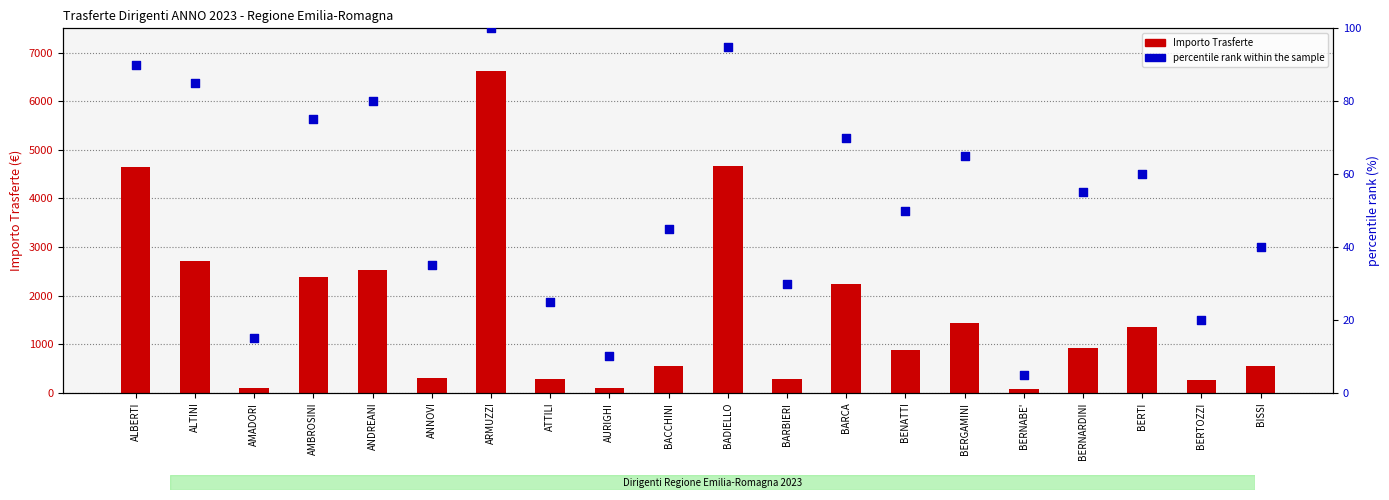

At which category is the sum across all series the highest?

ARMUZZI